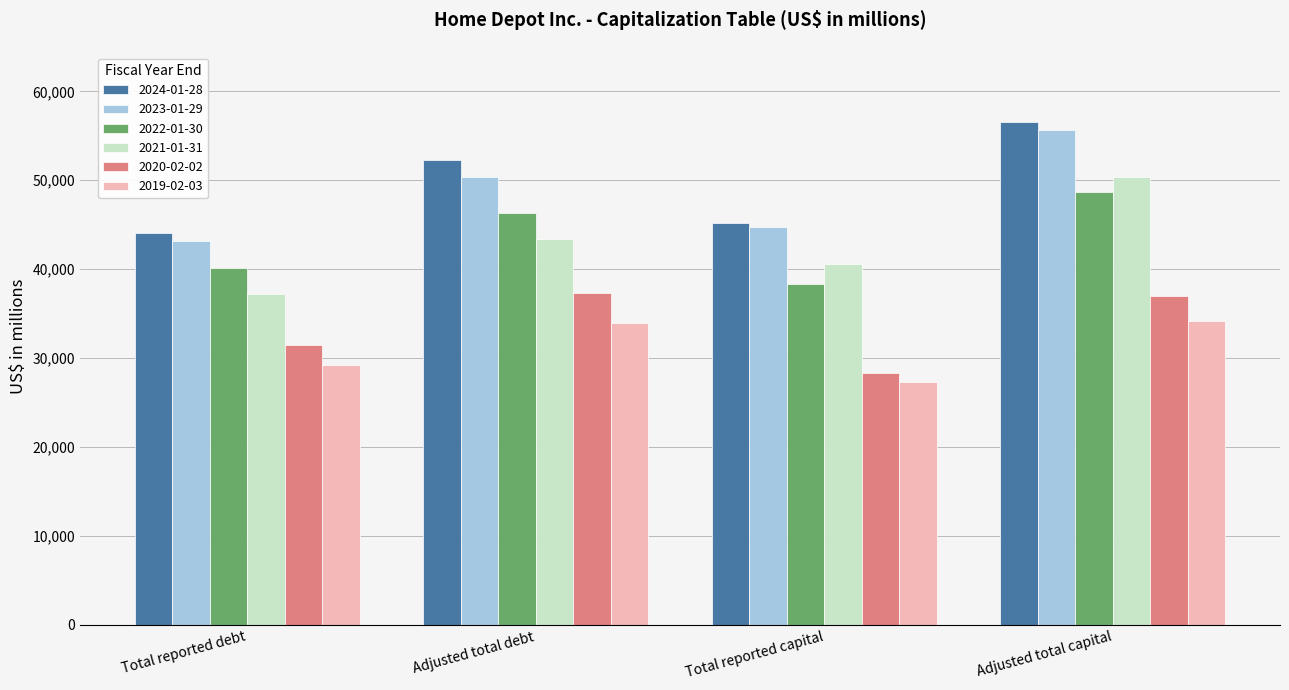

Which series has the widest spread of values?

2021-01-31